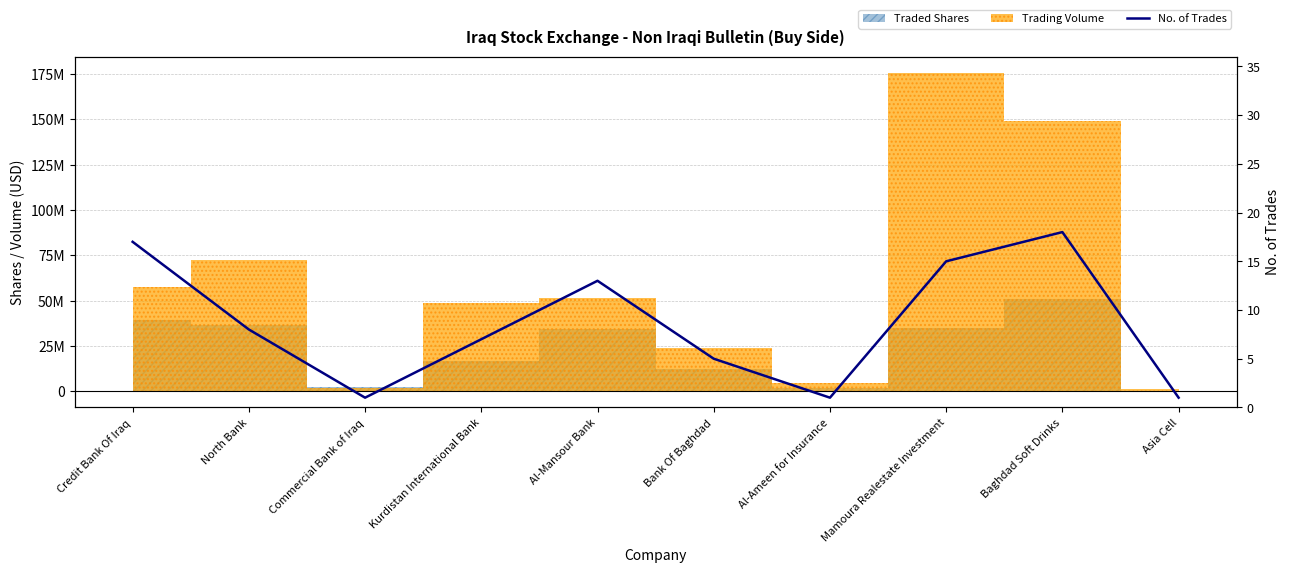

What is the change in value from Al-Ameen for Insurance to Mamoura Realestate Investment?

+14